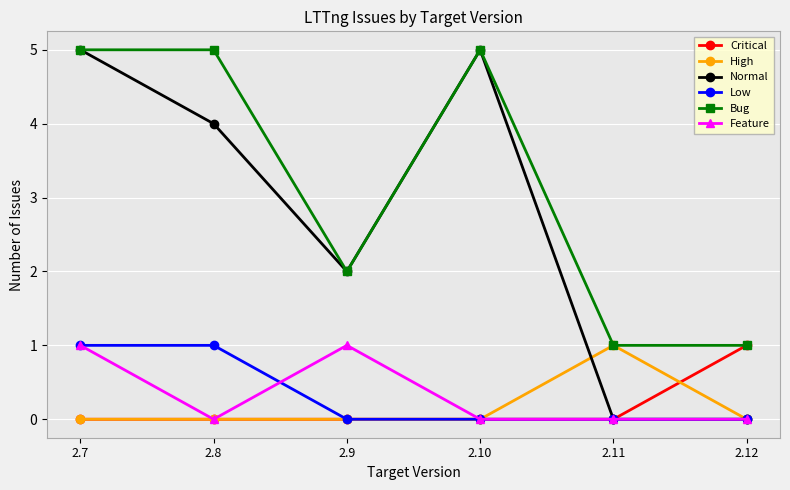

What is the difference between the highest and lowest values at 2.8?

5